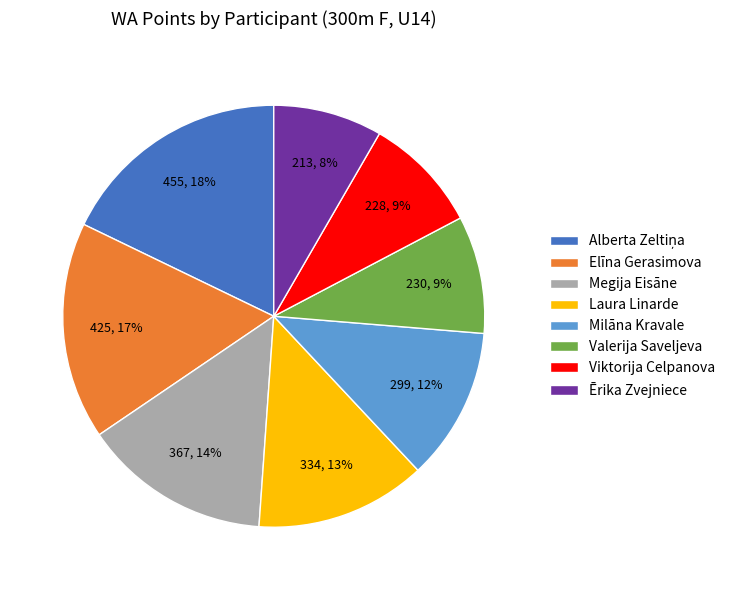

To the nearest percent, what is the combined percentage of Megija Eisāne and Laura Linarde?

27%